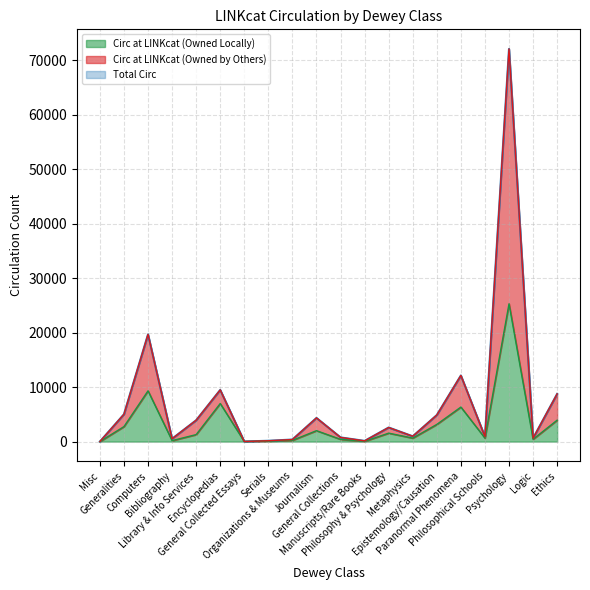

Which series has the widest spread of values?

Total Circ